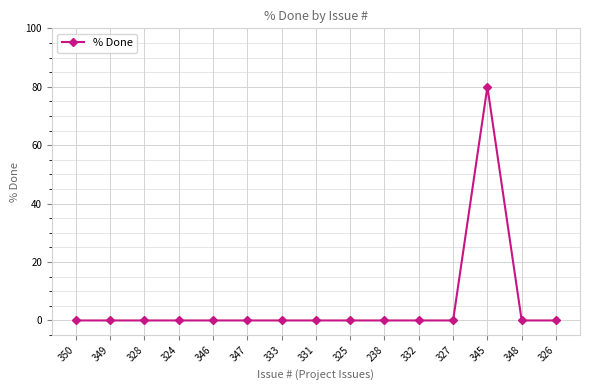

What is the maximum value shown in the chart?

80